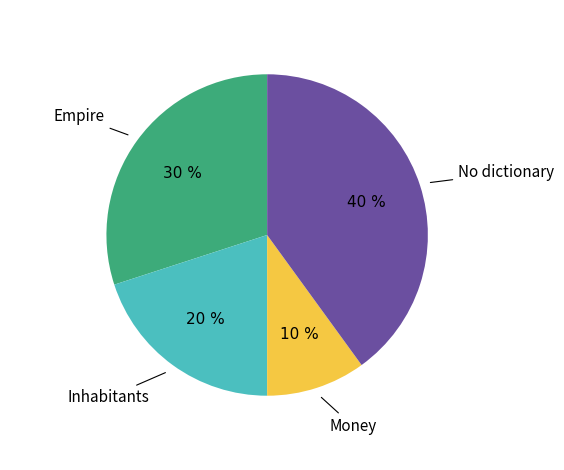

The Inhabitants slice represents 20% of the pie. True or false?

True